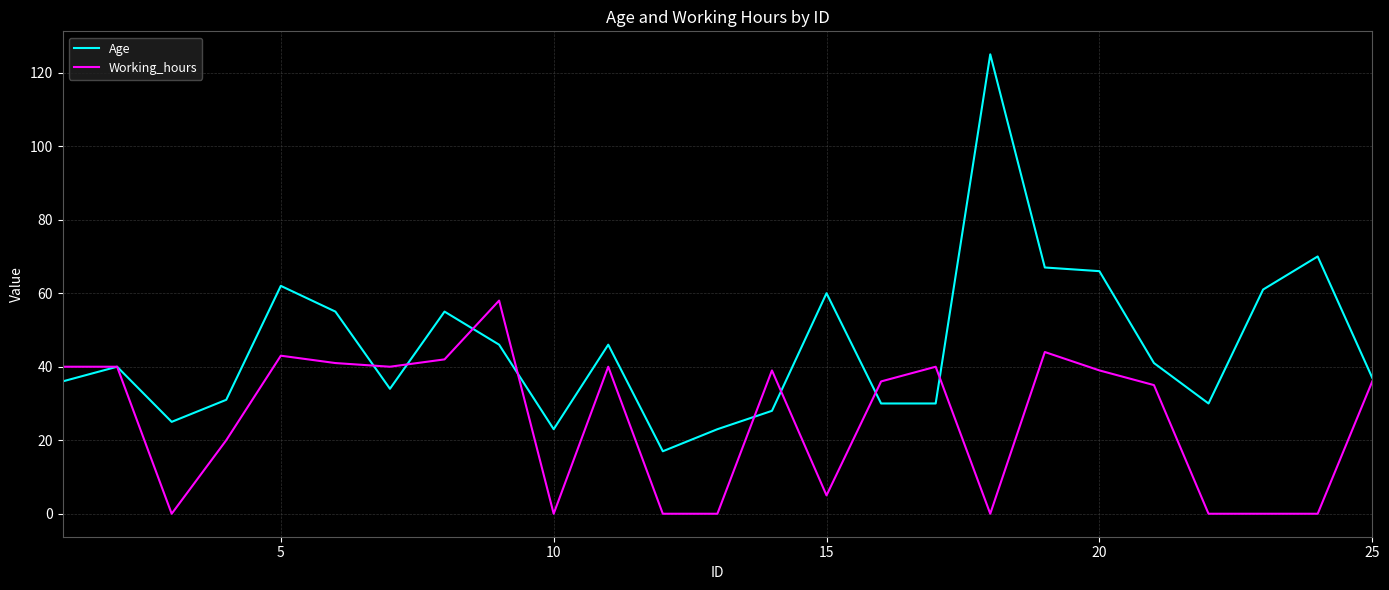

How many categories are shown in the chart?

25